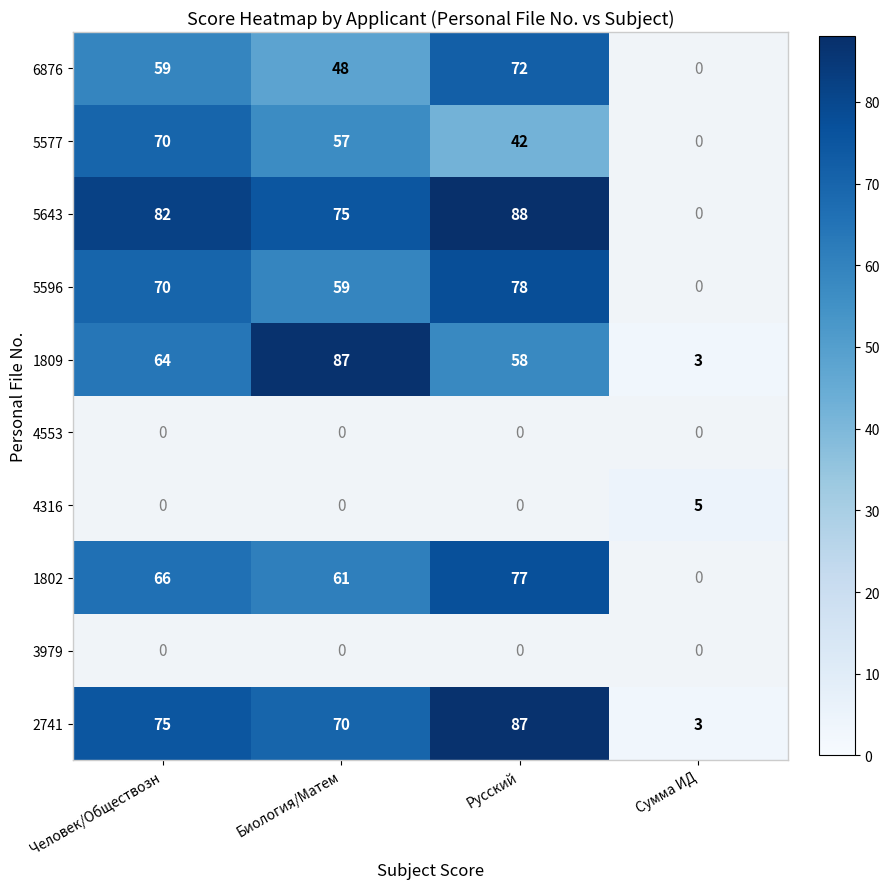

What is the average value of the 2741 series?

59